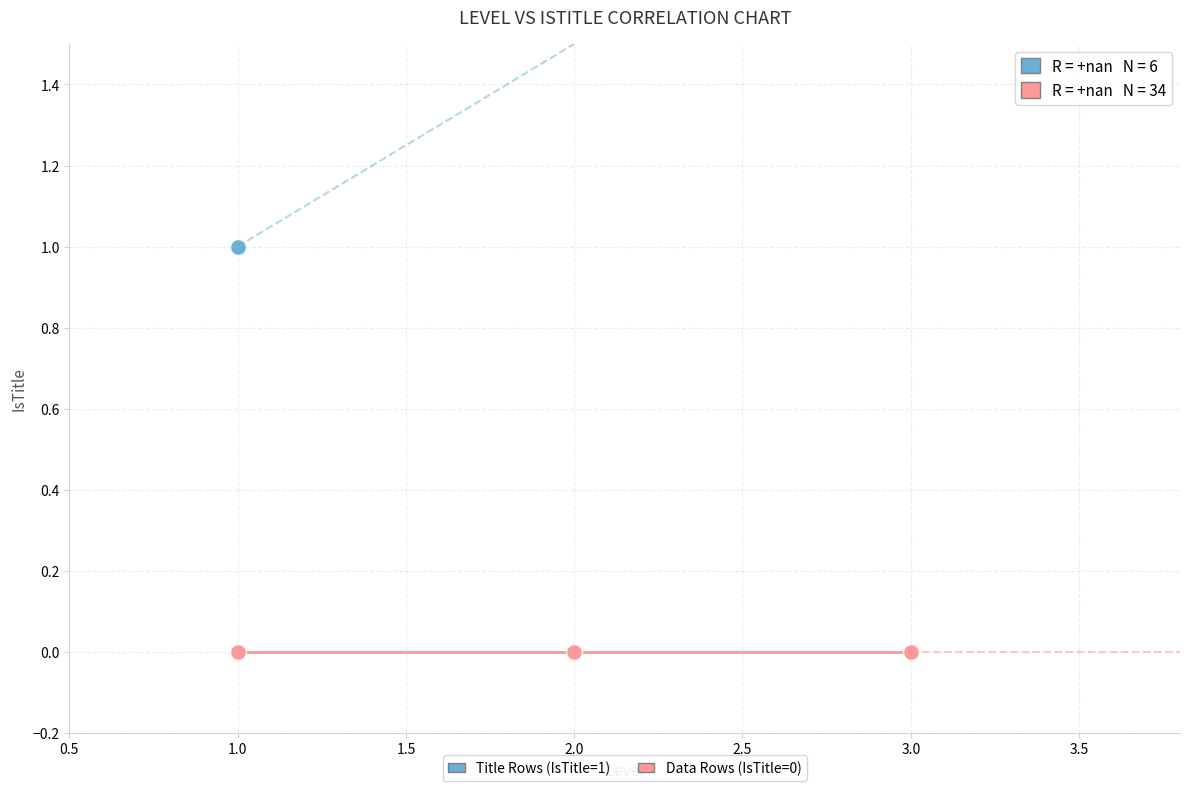

Which series contains the lowest Y value?

Data Rows (IsTitle=0)